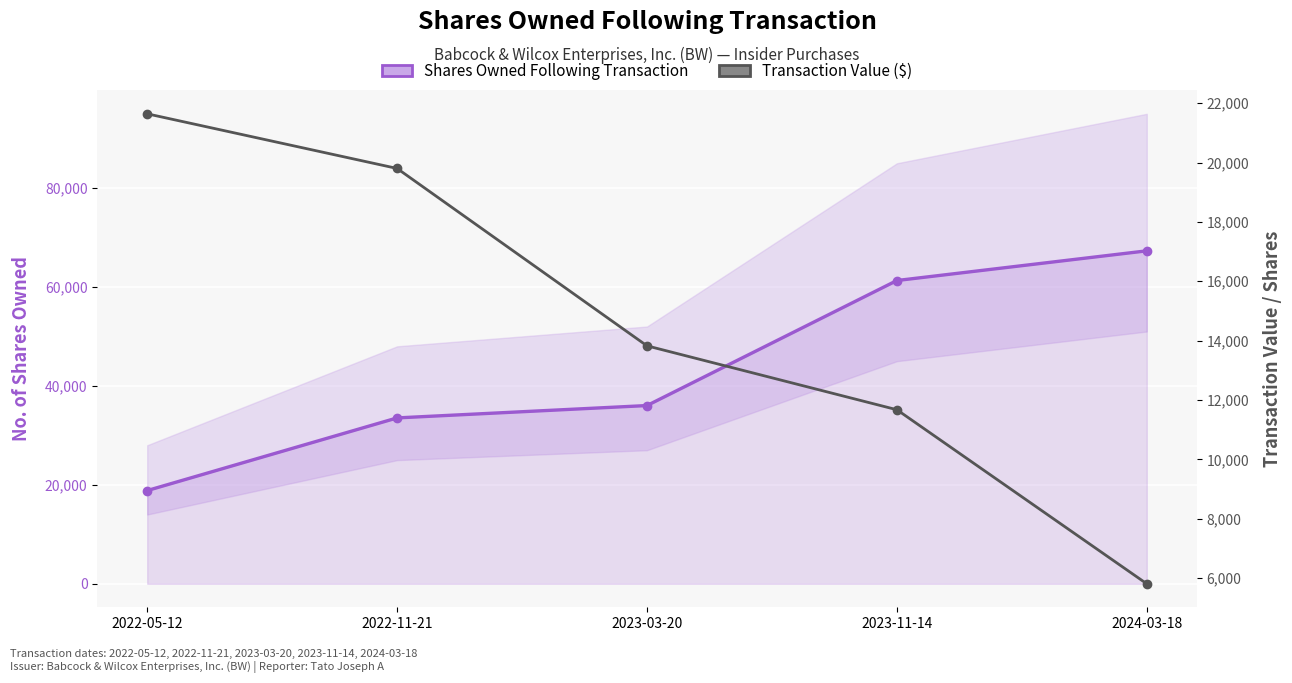

What is the difference between the second highest and minimum values in the Shares Owned Following Transaction series?

42459